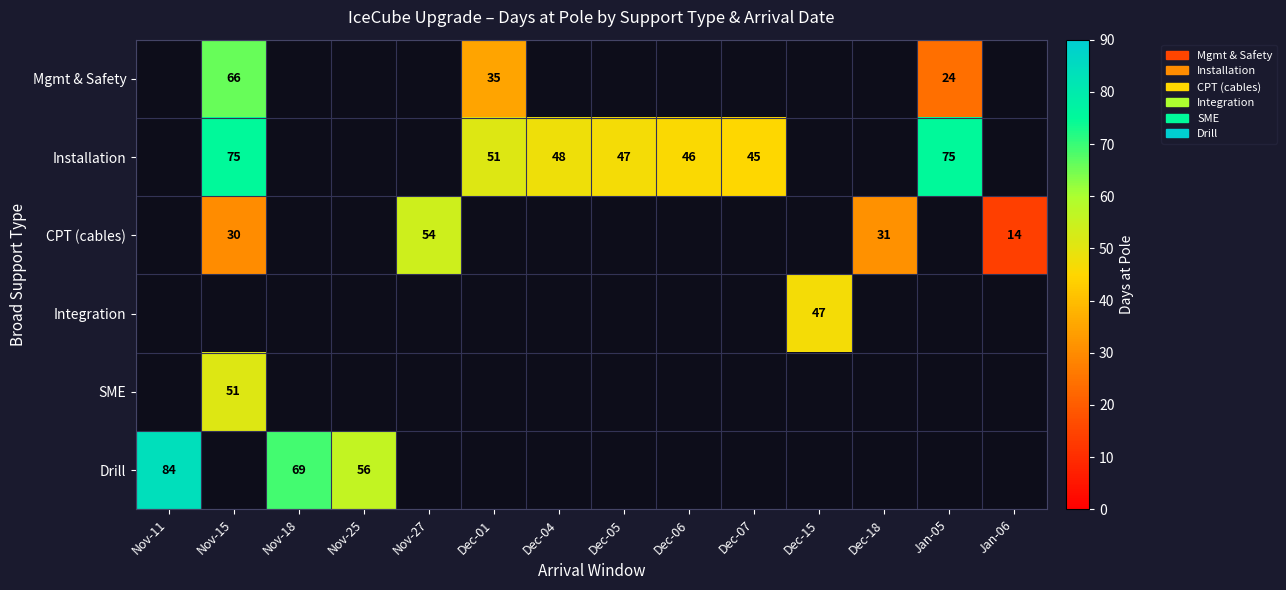

True or false: Installation has a value of 30 at Nov-15.

False